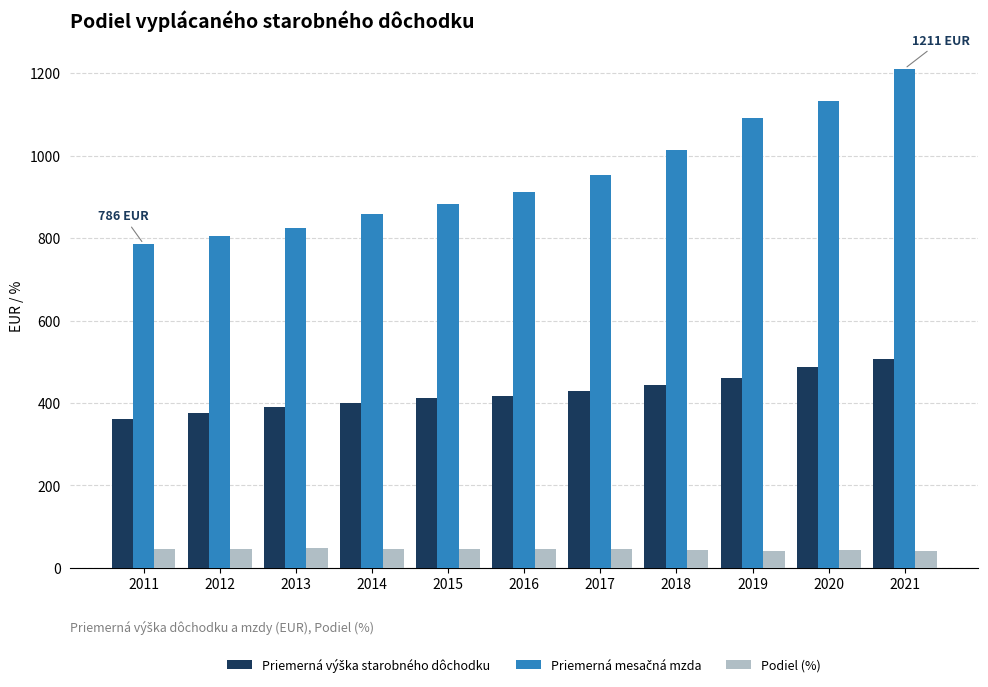

What is the difference between the highest and lowest values at 2020?

1090.0